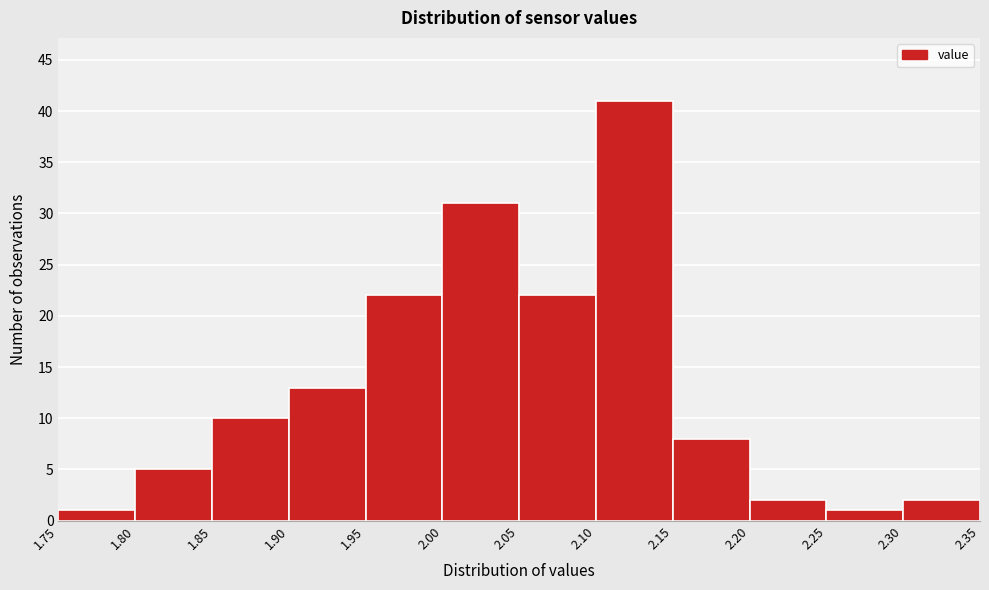

Over which range of the x-axis is the bar tallest?

2.10 to 2.15